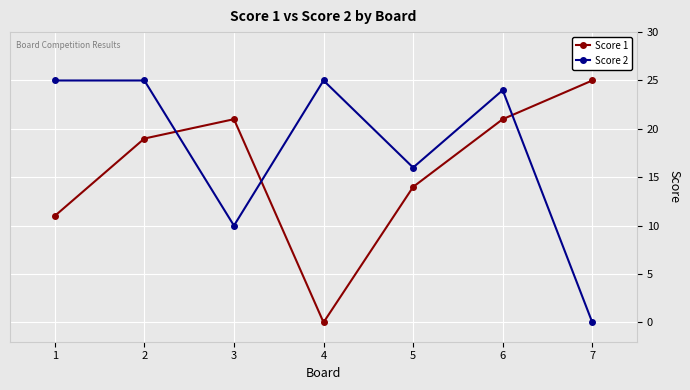

Rank the series at 2 from highest to lowest value.

Score 2, Score 1